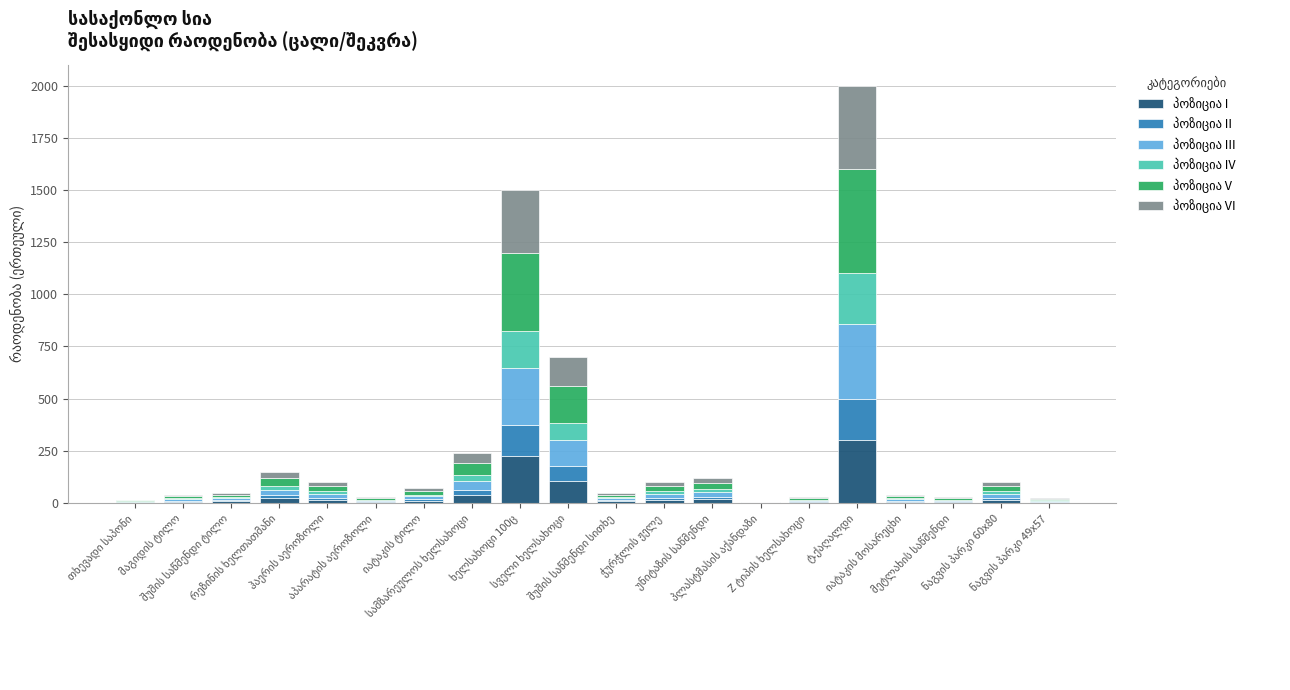

True or false: პოზიცია VI has a value of 501.5 at ხელსახოცი 100ც.

False